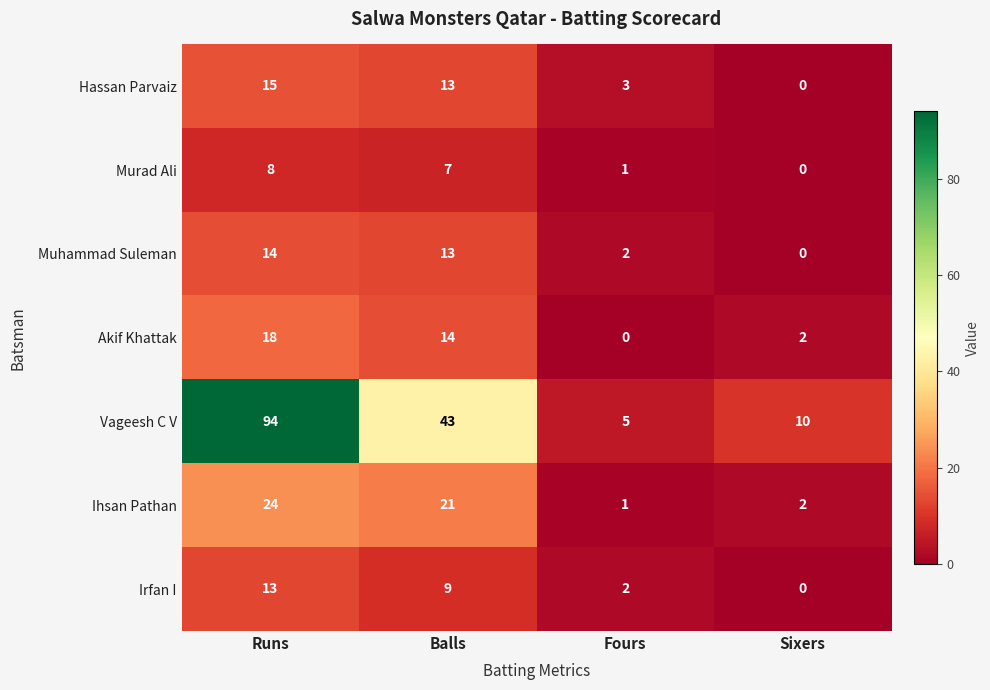

Rank the series by their maximum value, from highest to lowest.

Vageesh C V, Ihsan Pathan, Akif Khattak, Hassan Parvaiz, Muhammad Suleman, Irfan I, Murad Ali